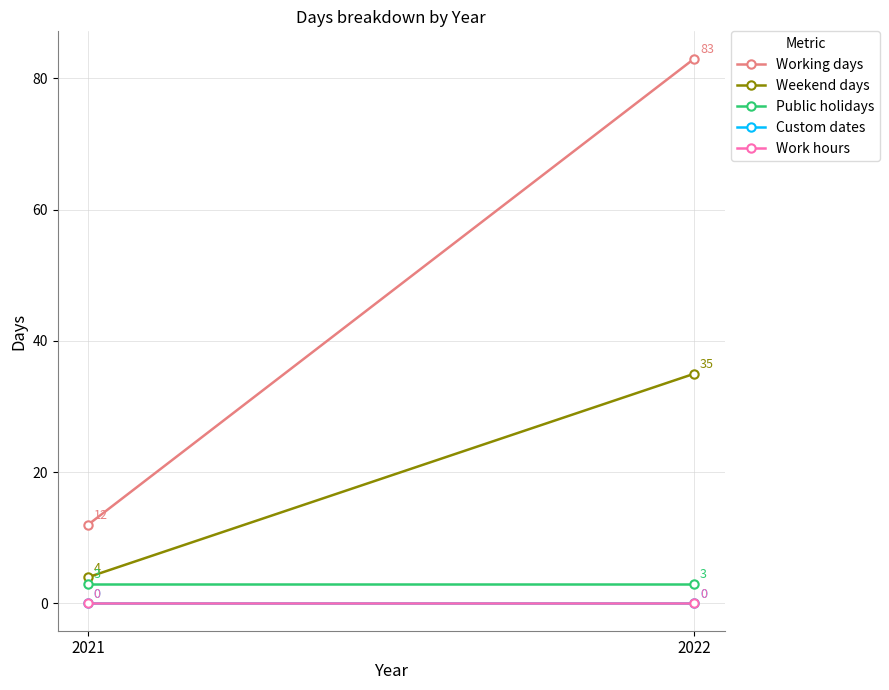

How many lines are shown in the chart?

5